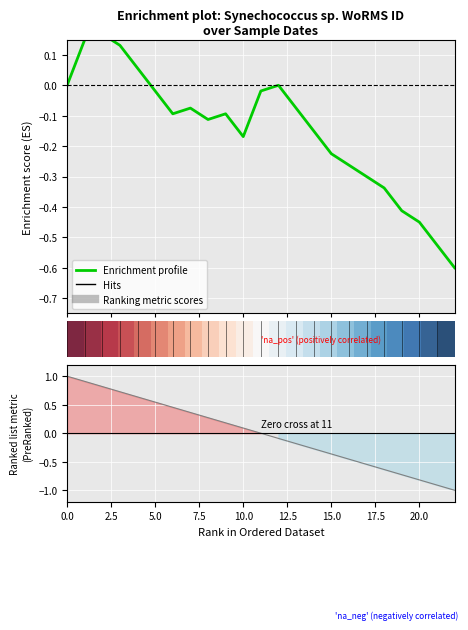

What is the difference between the second highest and second lowest values in the Enrichment profile series?

0.7